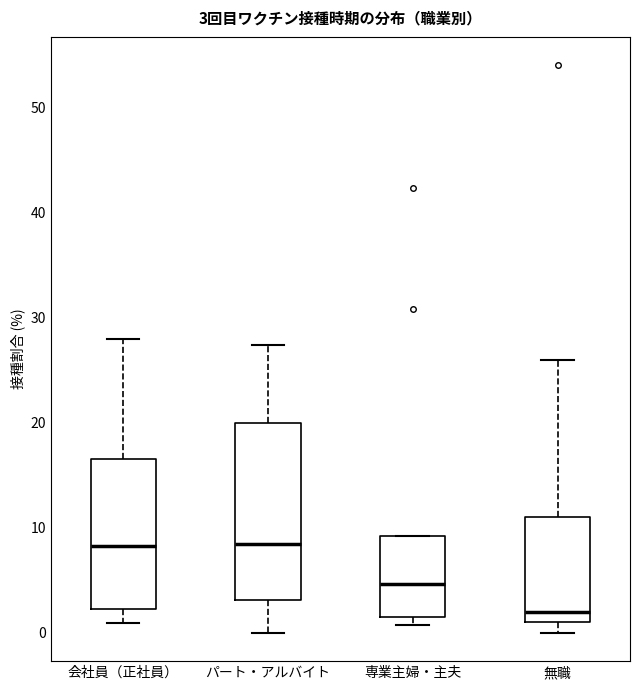

Comparing the boxes themselves (not the whiskers), which one is the tallest?

パート・アルバイト